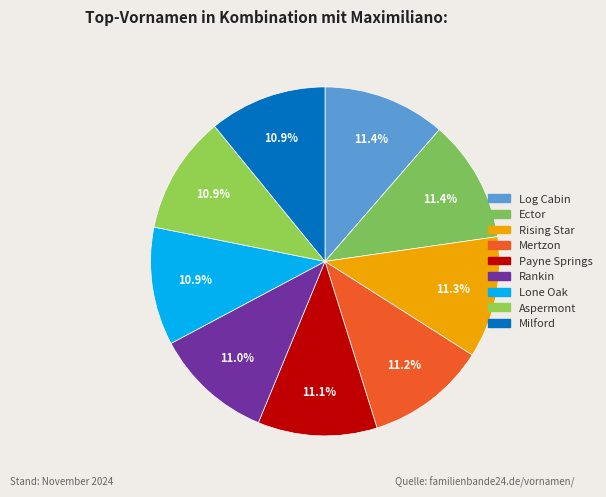

Is it true that Payne Springs is 1% of the pie?

False